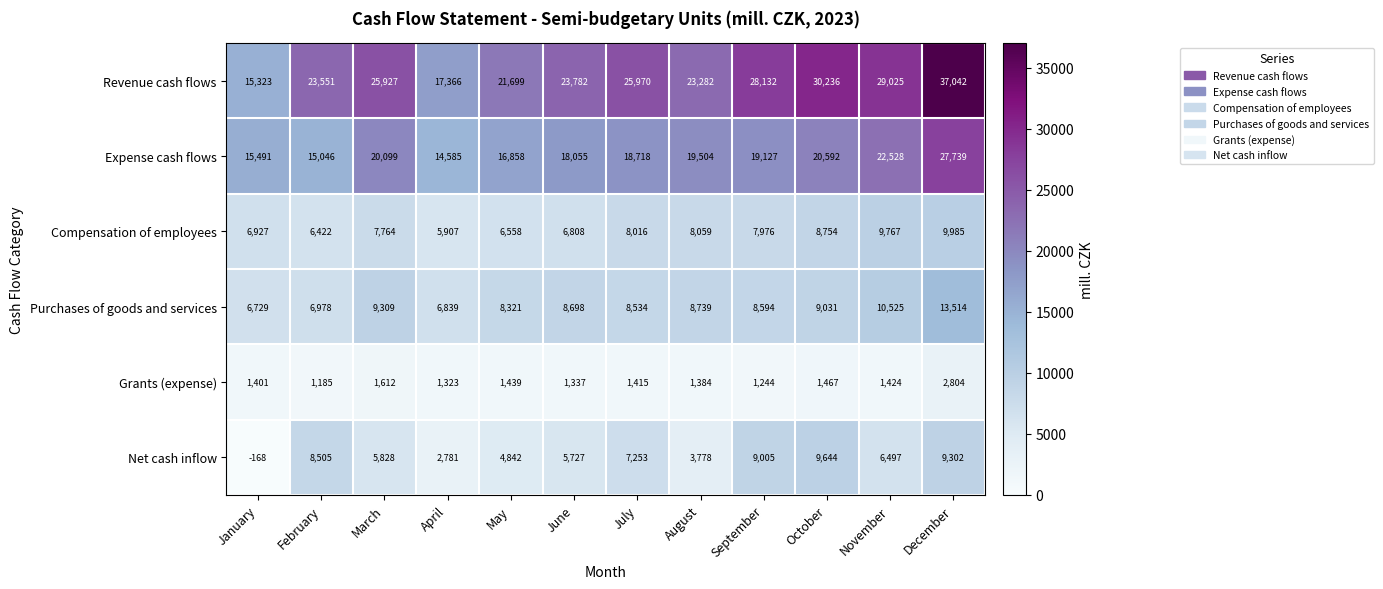

List the series in order of their peak value, highest first.

Revenue cash flows, Expense cash flows, Purchases of goods and services, Compensation of employees, Net cash inflow, Grants (expense)